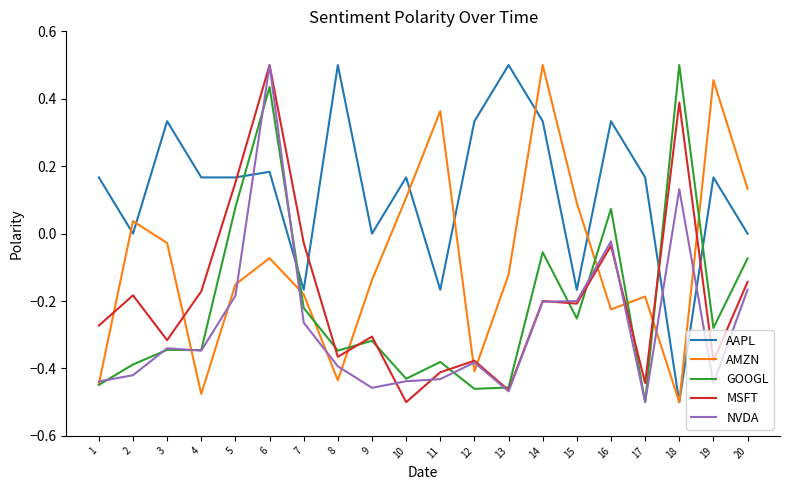

Is the value of NVDA at 2 greater than the value of AMZN at 11?

No